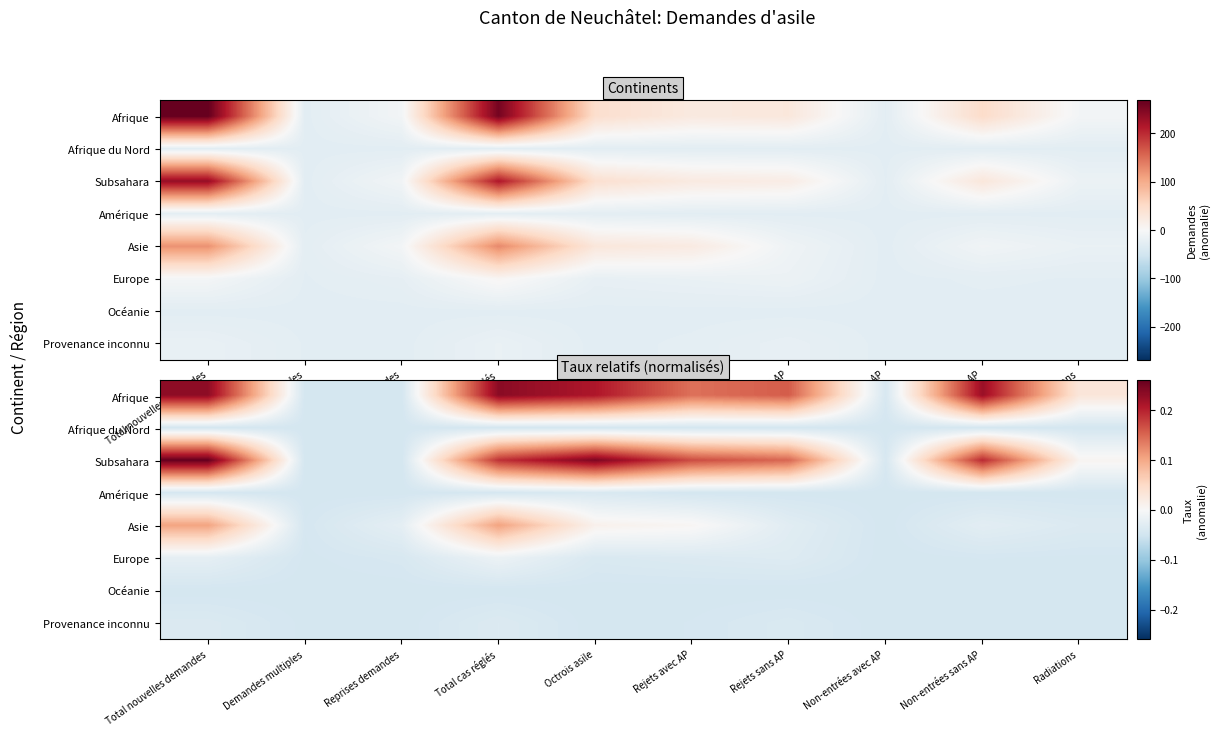

Is it true that Asie equals -0.0 at Radiations?

True